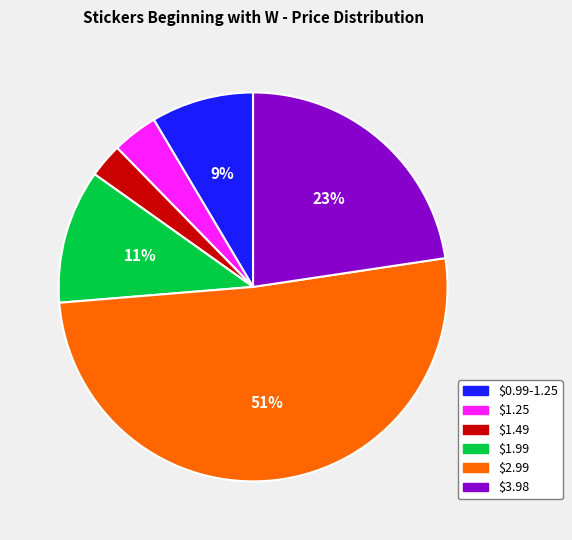

How many segments does this pie chart have?

6